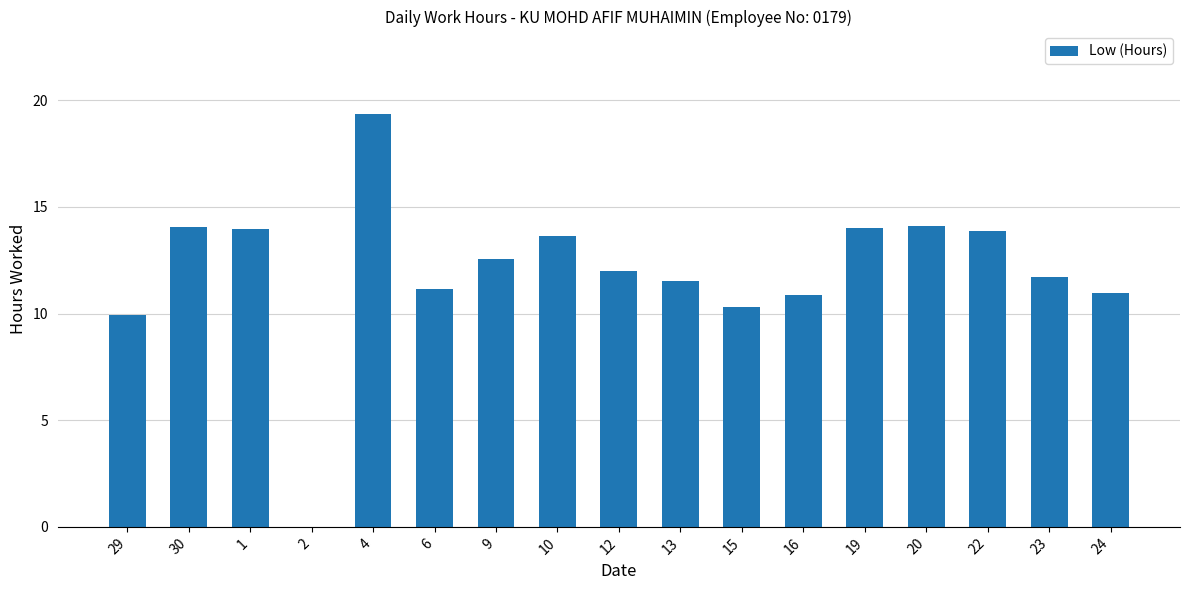

What is the sum of all values?

204.0